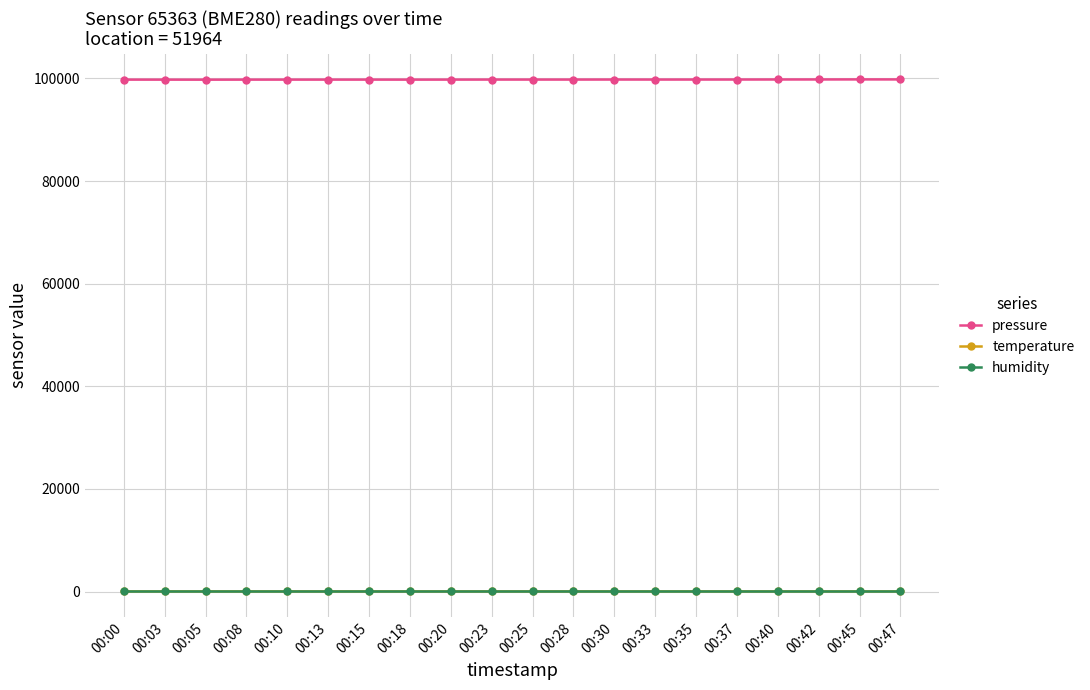

Is this an area chart (filled region under the line)?

No